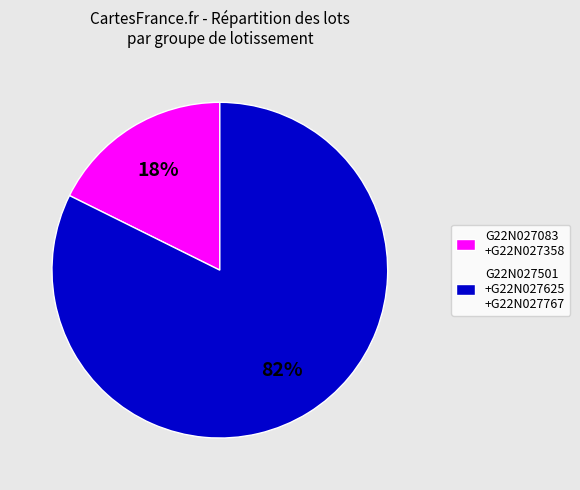

Rank the categories by value from lowest to highest.

G22N027083 +G22N027358, G22N027501 +G22N027625 +G22N027767